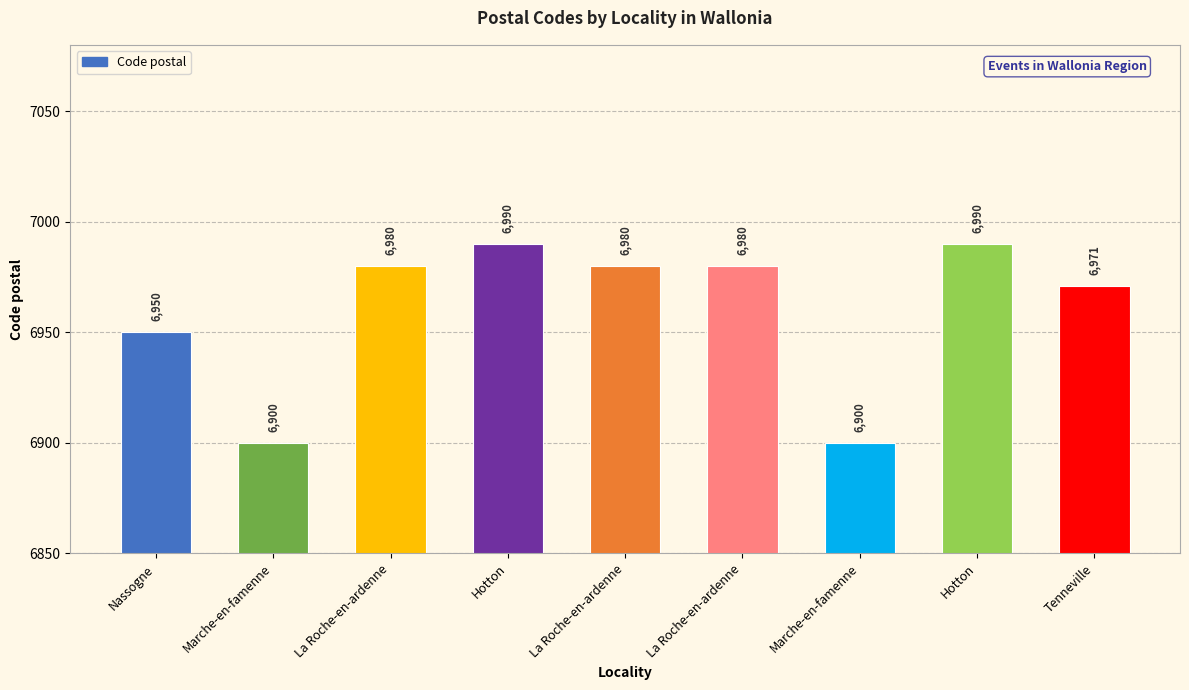

Reading left to right, list all the values displayed in this chart.

Nassogne=6950	Marche-en-famenne=6900	La Roche-en-ardenne=6980	Hotton=6990	La Roche-en-ardenne=6980	La Roche-en-ardenne=6980	Marche-en-famenne=6900	Hotton=6990	Tenneville=6971